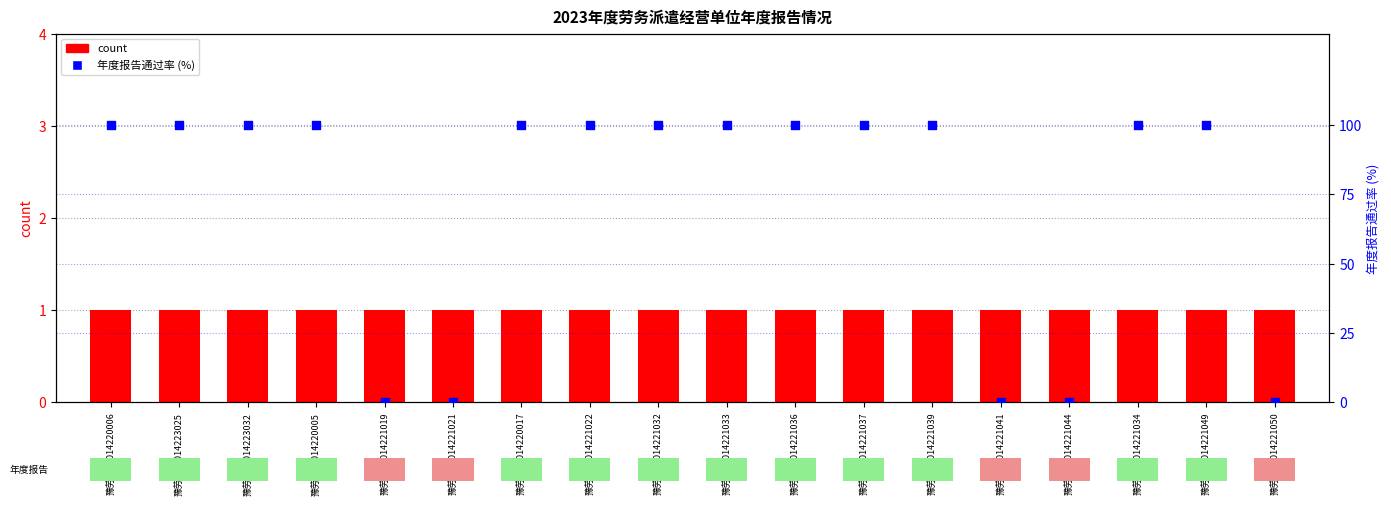

Which series reaches the minimum Y coordinate?

年度报告通过率